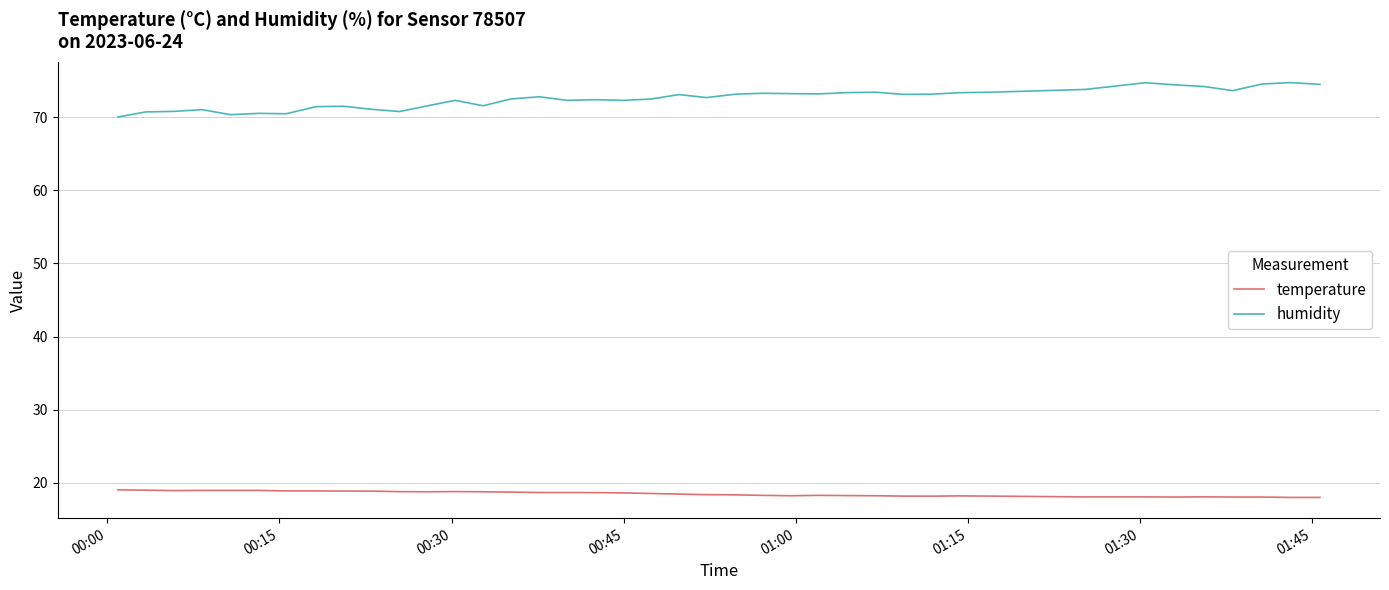

List the series in order of their overall mean, highest first.

humidity, temperature